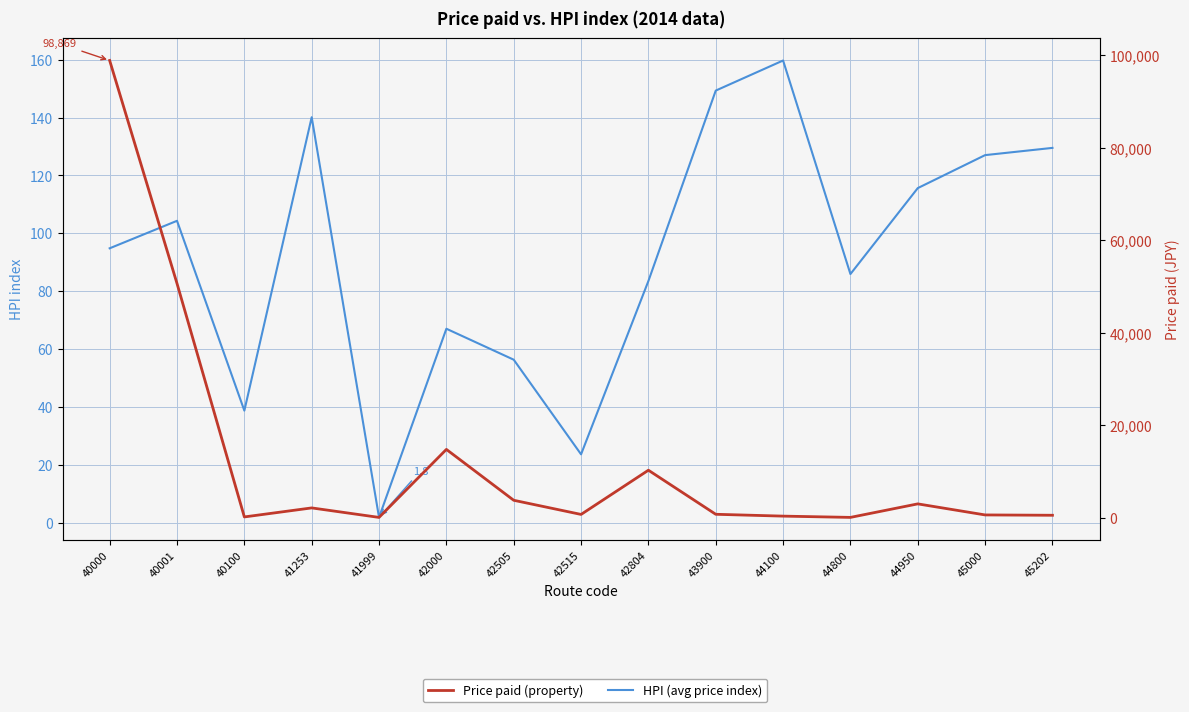

Reading right to left, extract all data points from this chart.

HPI (avg price index): 45202=129.5	45000=127.0	44950=115.6	44800=85.9	44100=159.7	43900=149.3	42804=83.5	42515=23.6	42505=56.3	42000=67.0	41999=1.8	41253=140.1	40100=38.7	40001=104.3	40000=94.8
Price paid (property): 45202=540.0	45000=611.0	44950=3002.0	44800=79.0	44100=353.0	43900=751.0	42804=10280.0	42515=720.0	42505=3780.0	42000=14780.0	41999=77.0	41253=2130.0	40100=179.0	40001=50654.0	40000=98869.0